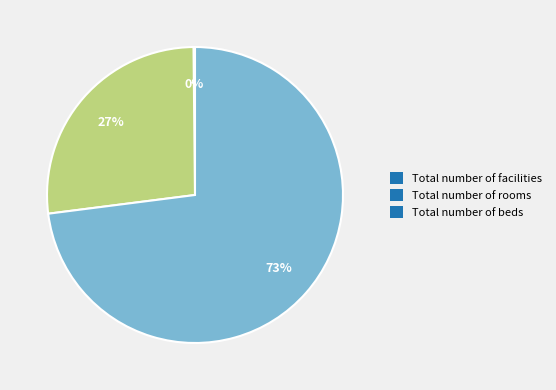

Which slice is the largest?

Total number of beds